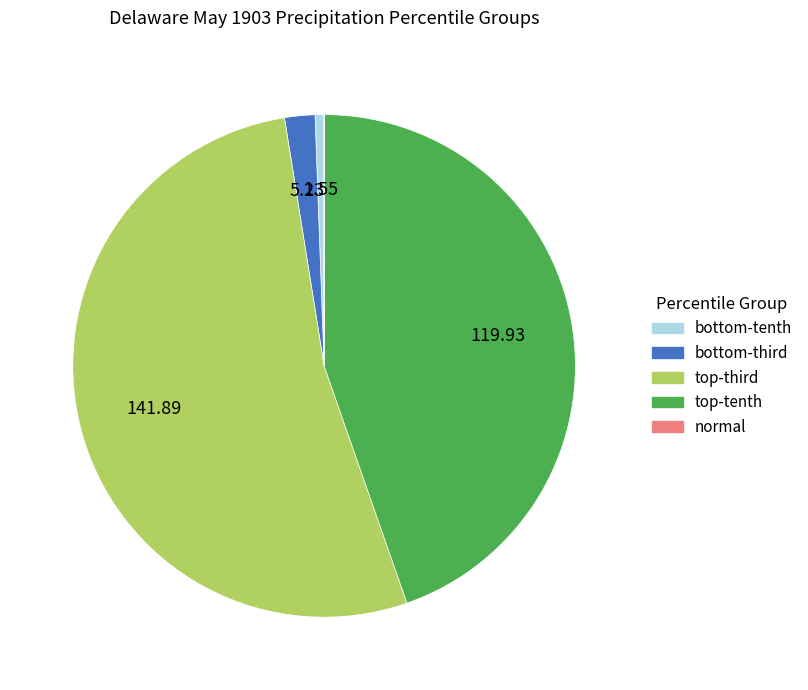

Is there any slice that represents more than half of the pie?

Yes